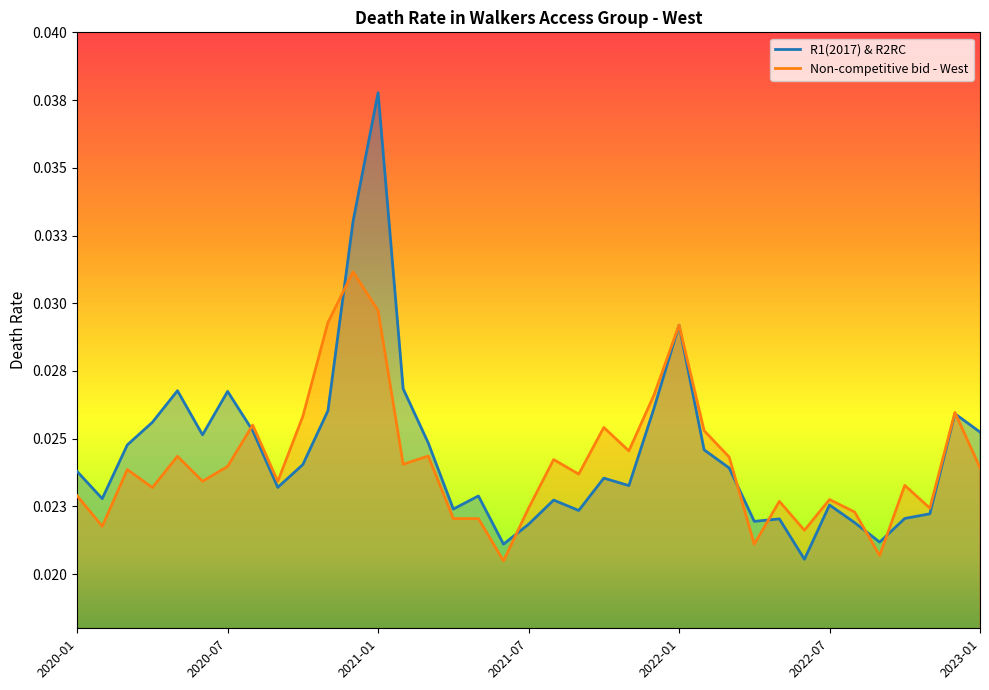

Which category has the lowest value across all series?

17